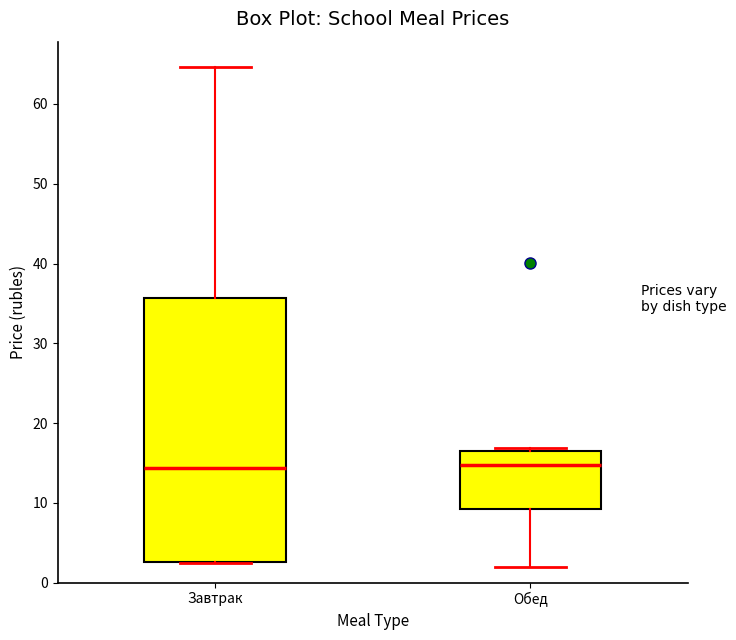

Reading left to right, read every box against the y-axis: the position of its median line, the range the box covers, and the ends of its whiskers. The values are not printed on the chart, so give them approximately, as read against the axis.

Завтрак: median 14, box 3 to 36, whiskers 3 to 65
Обед: median 15, box 9 to 16, whiskers 2 to 17